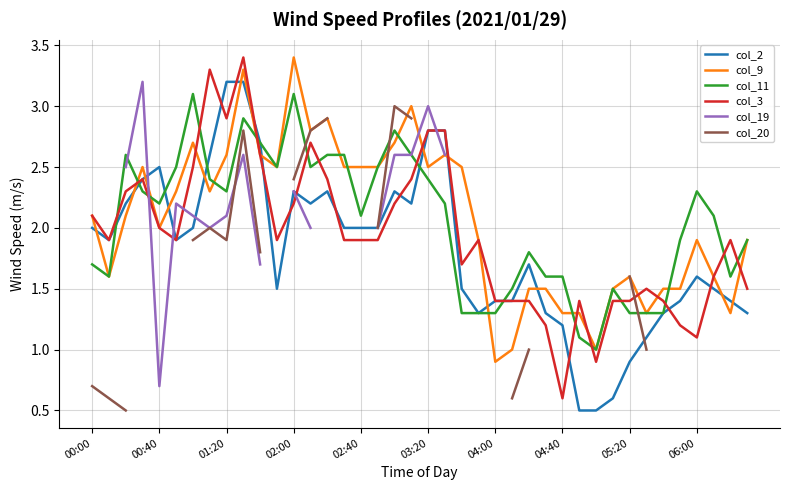

Which series has the widest spread of values?

col_3